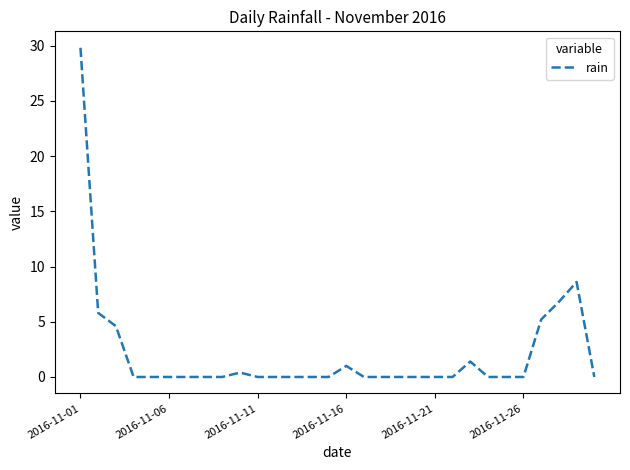

What is the maximum value shown in the chart?

29.8